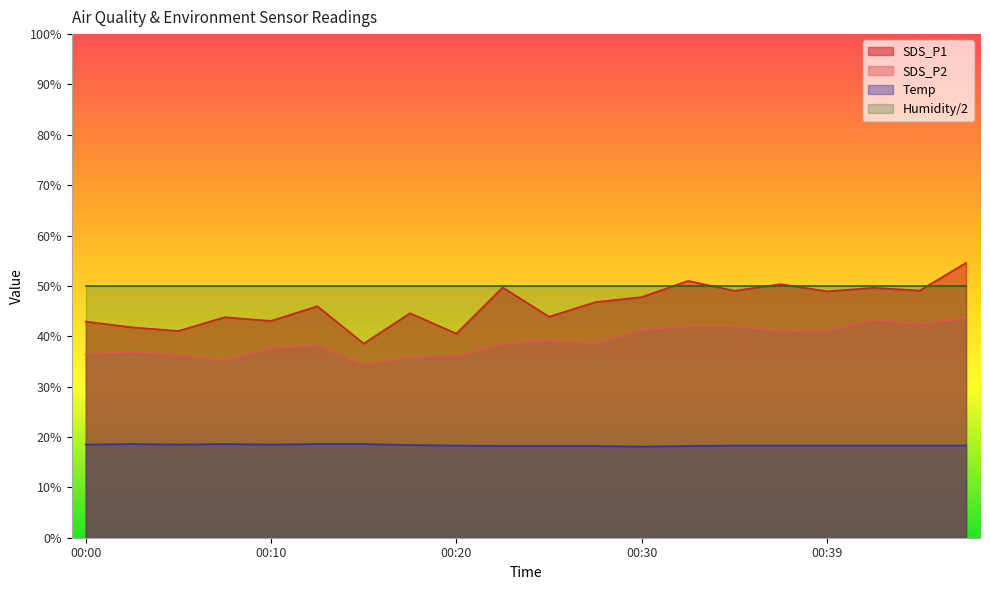

What is the difference between the maximum and minimum values in the SDS_P1 series?

16.0